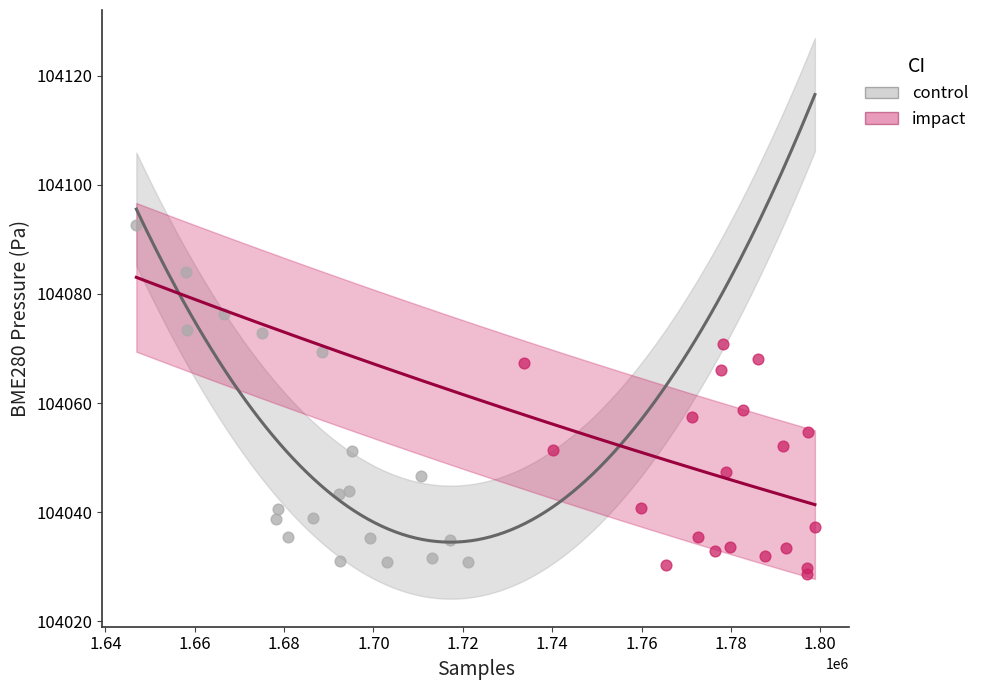

Which series reaches the maximum Y coordinate?

control